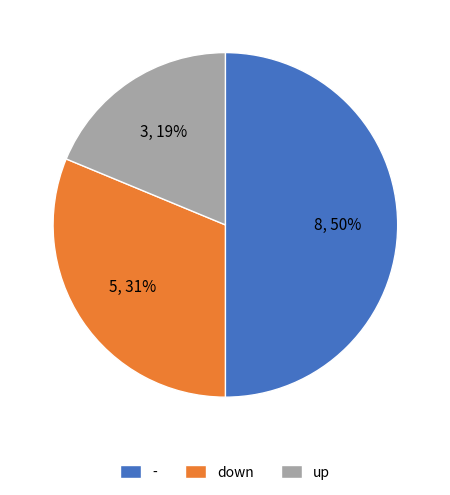

How many segments does this pie chart have?

3